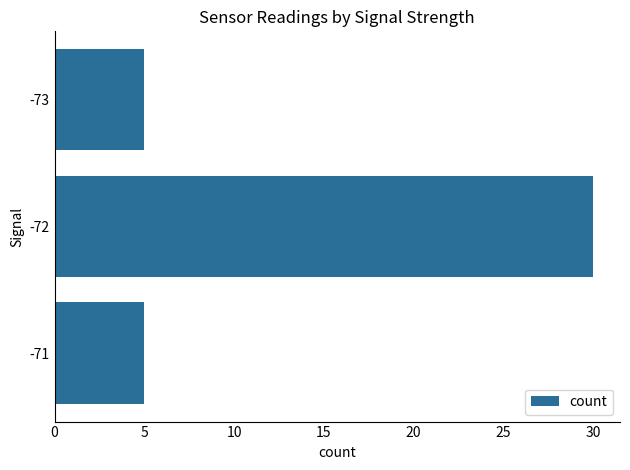

Count the number of data series in this chart.

1